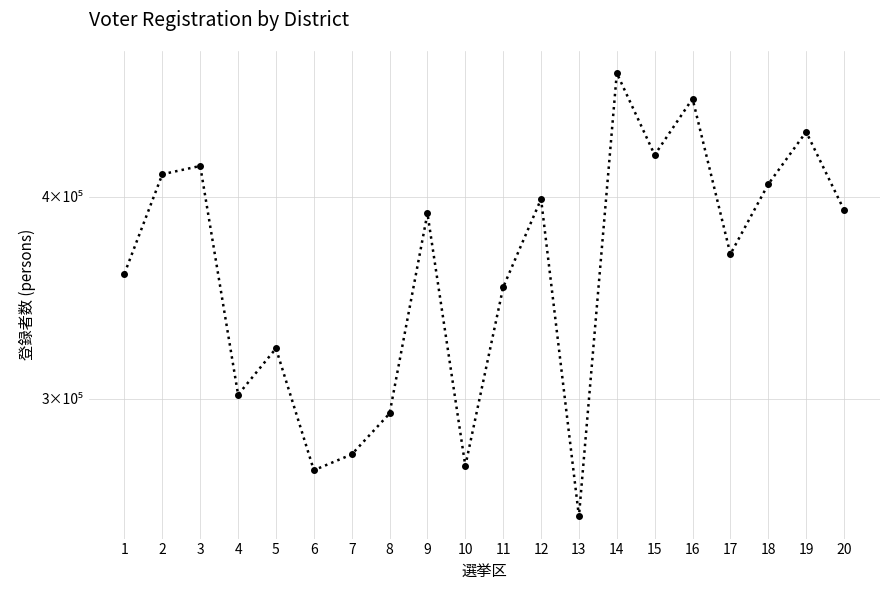

Is this an area chart (filled region under the line)?

No